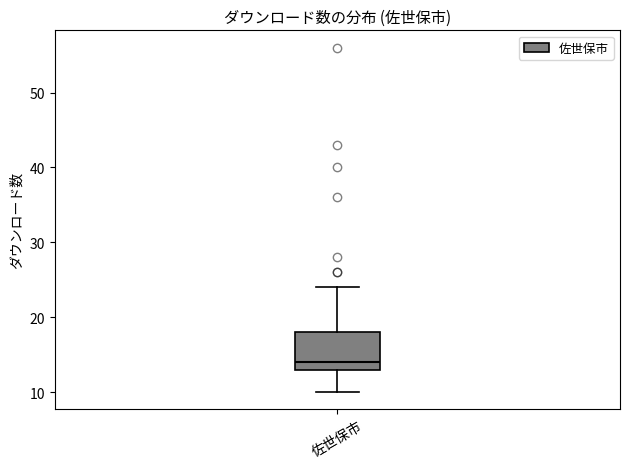

Transcribe this box plot: give where the median line is, the range the box spans, and where the two whiskers end, as read against the y-axis. The values are not printed on the chart, so give them approximately, as read against the axis.

median 14, box 13 to 18, whiskers 10 to 24